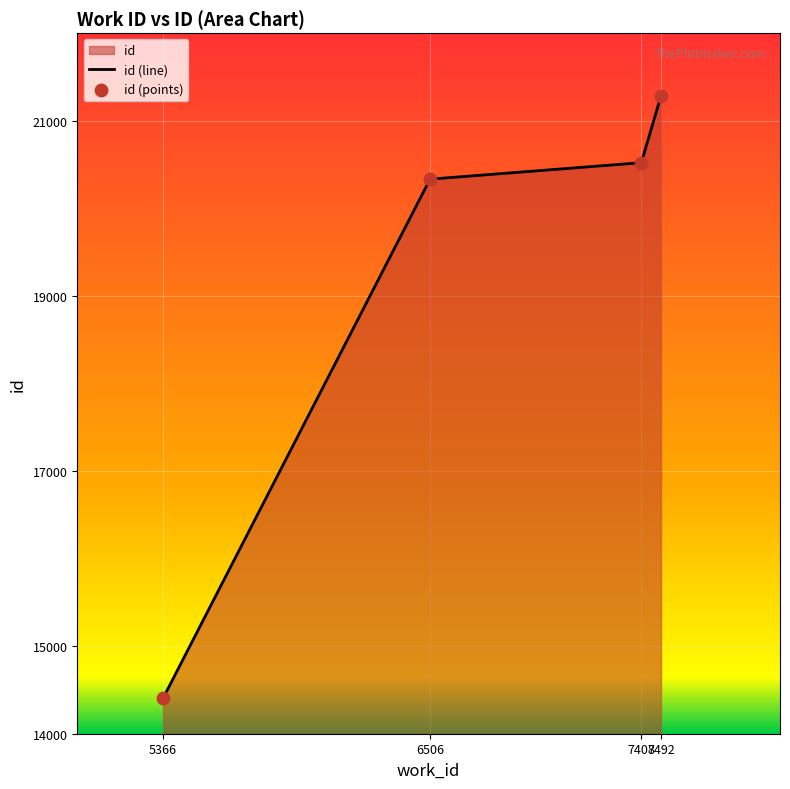

Which has a higher value, 7492 or 6506?

7492